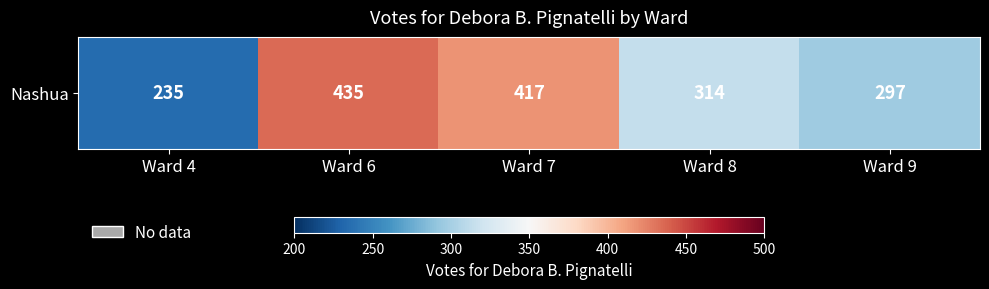

Reading right to left, what are all the values shown in this chart?

Ward 9=297	Ward 8=314	Ward 7=417	Ward 6=435	Ward 4=235